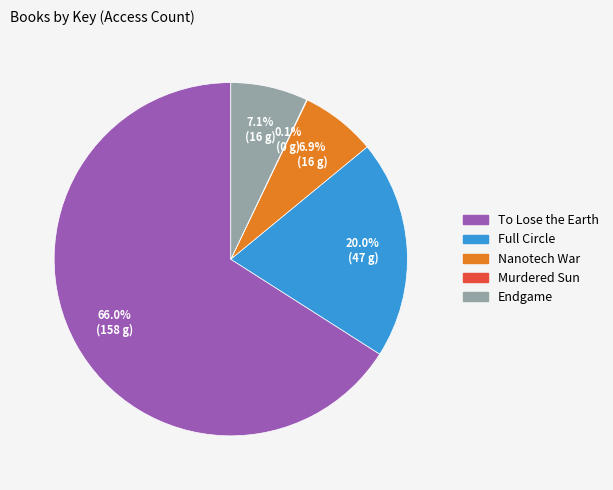

Which category has the biggest portion of the pie?

To Lose the Earth